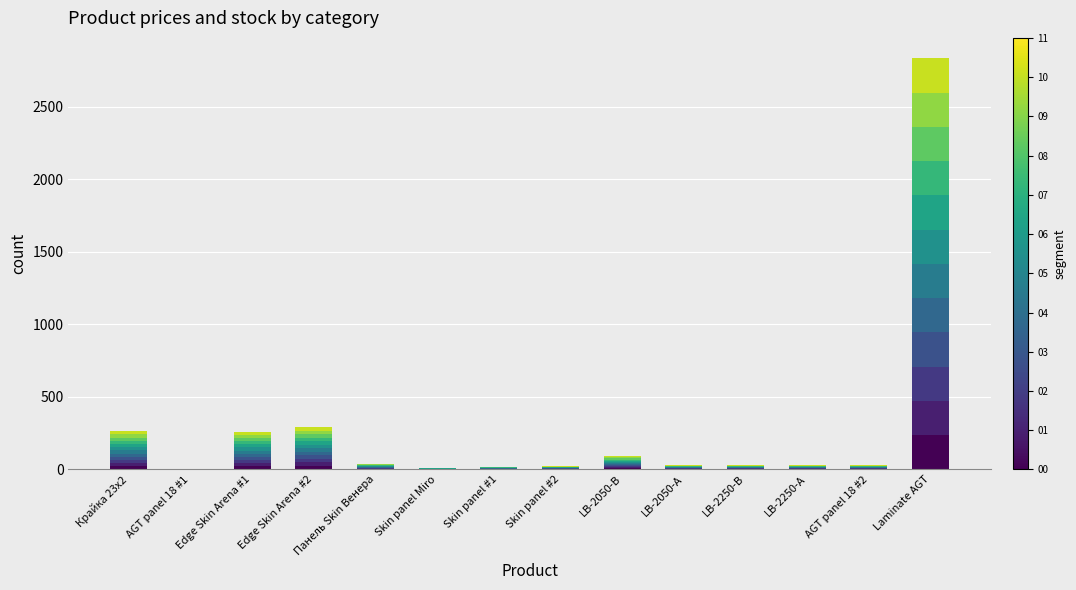

What is the difference between the second highest and second lowest values?

279